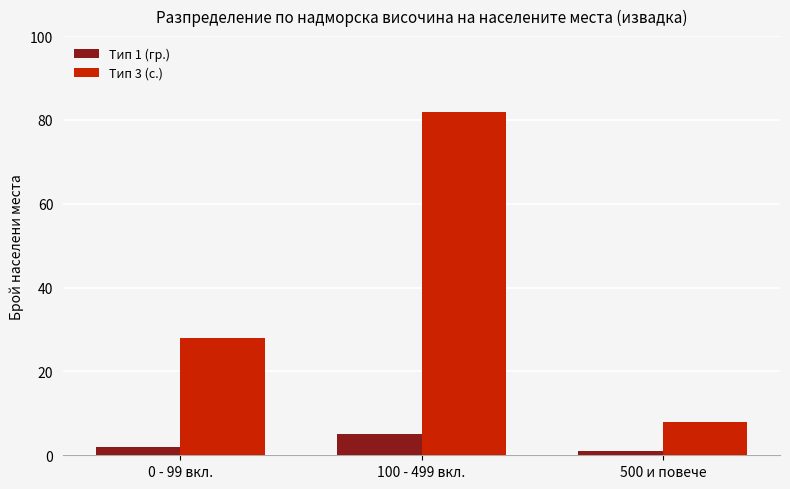

The Тип 3 (с.) series shows 82 at 100 - 499 вкл.. True or false?

True